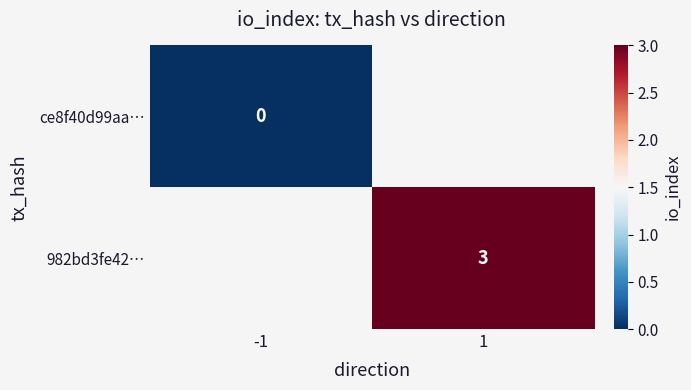

True or false: 982bd3fe42… has a value of 1 at 1.

False